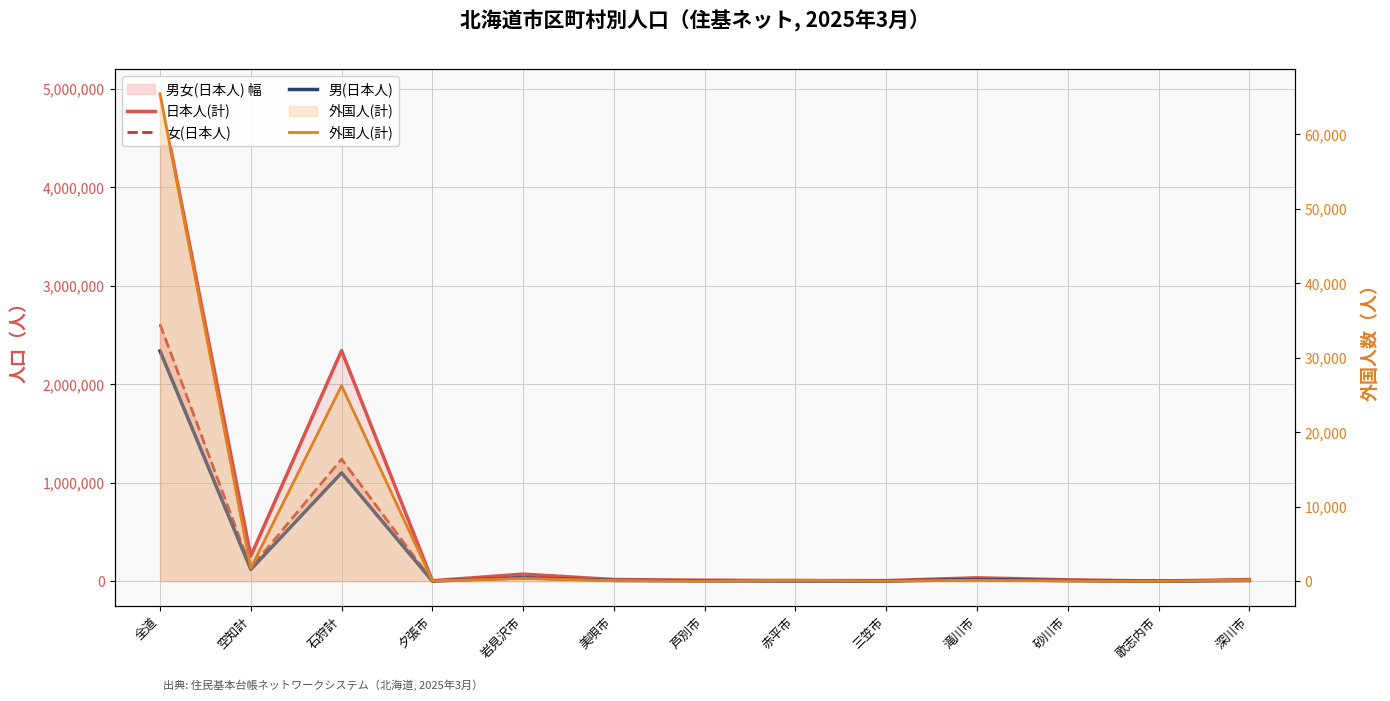

Between 全道 and 空知計, which is larger?

全道